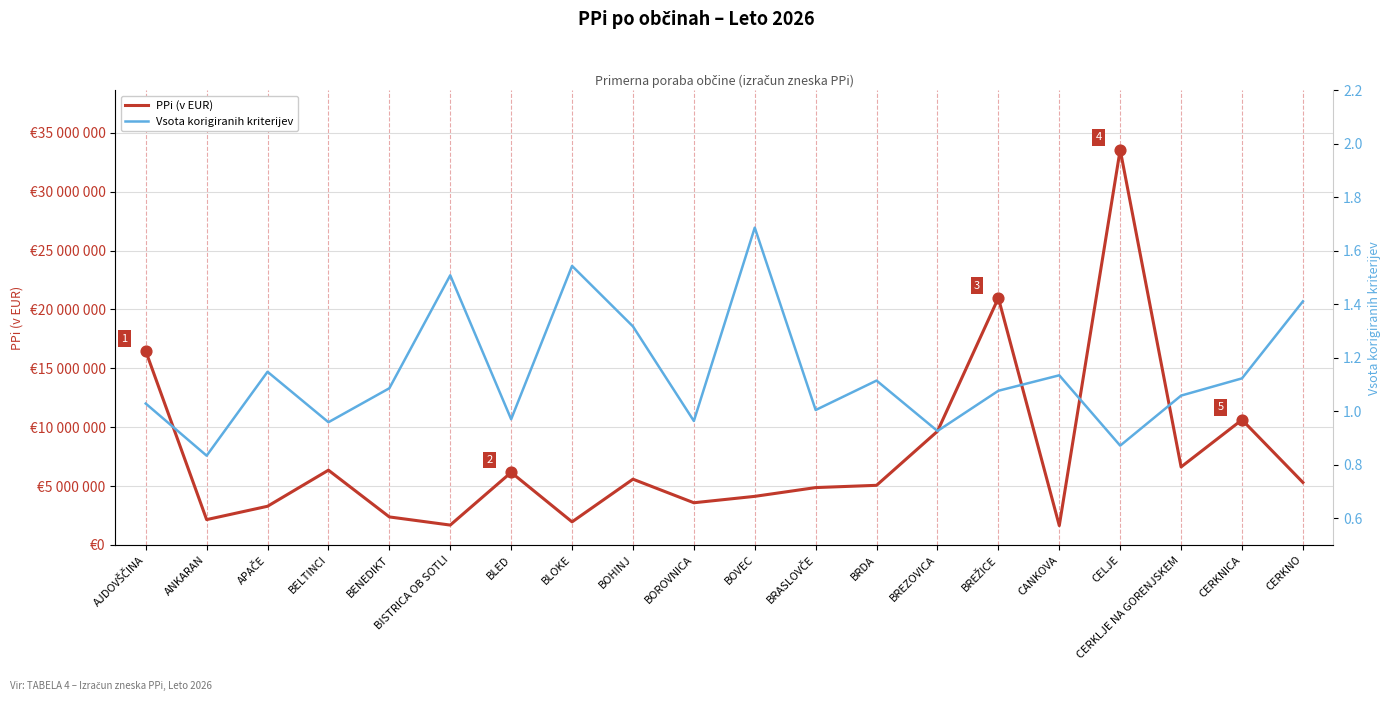

At which category is the sum across all series the highest?

CELJE